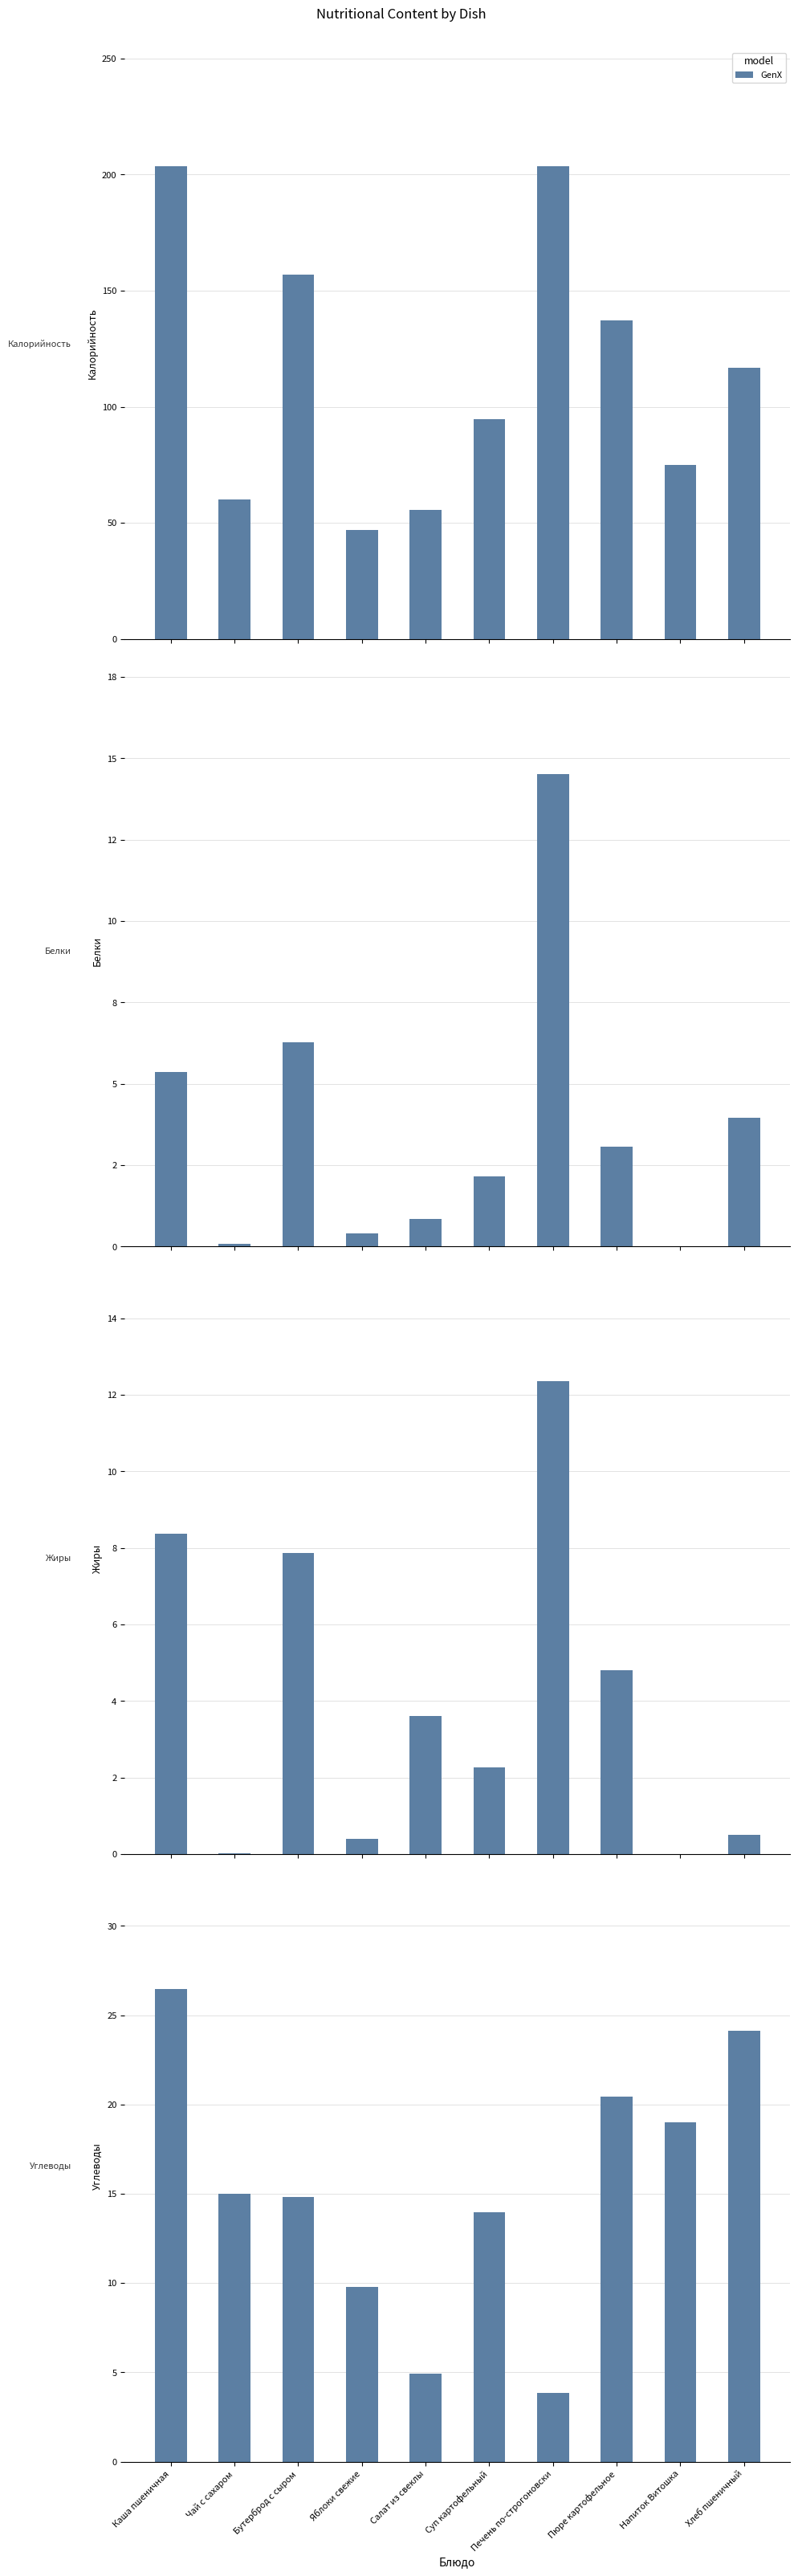

Which category has the highest value across all series?

Каша пшеничная